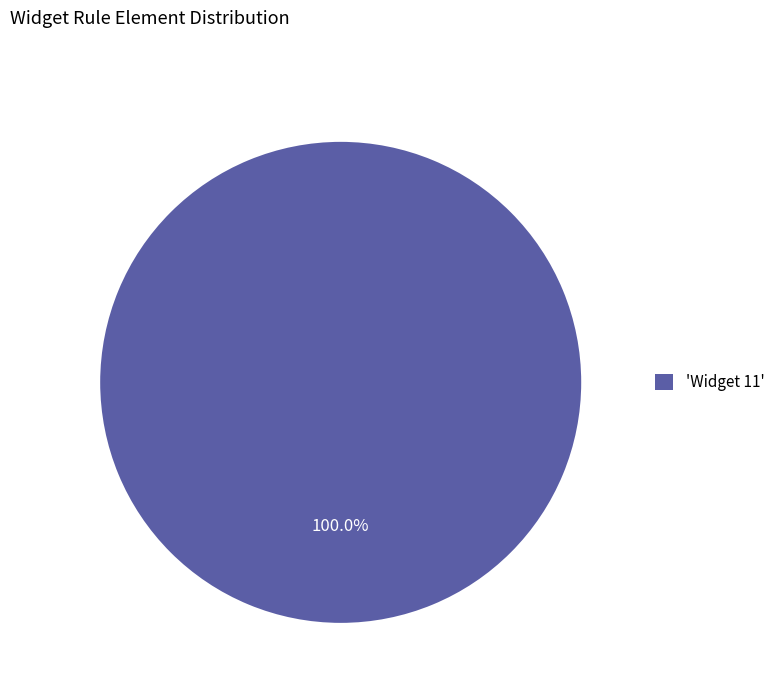

How many slices are in this pie chart?

1